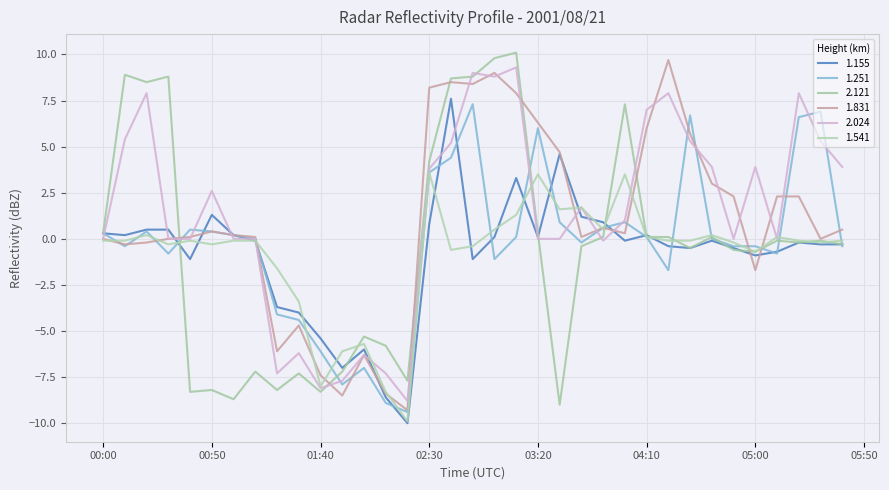

Does the chart have visible grid lines?

Yes